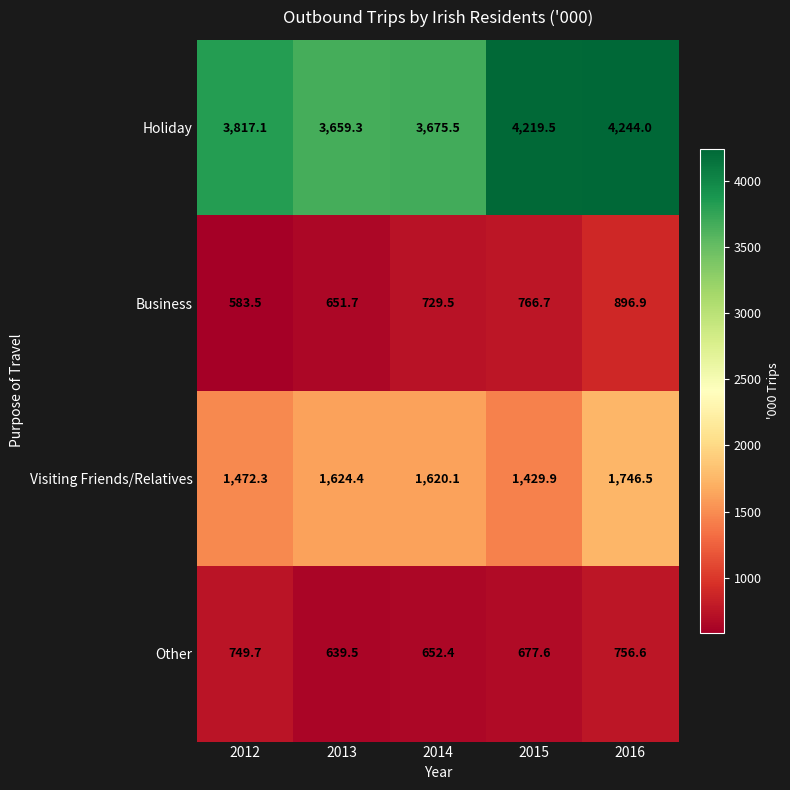

True or false: Business has a value of 583.5 at 2012.

True